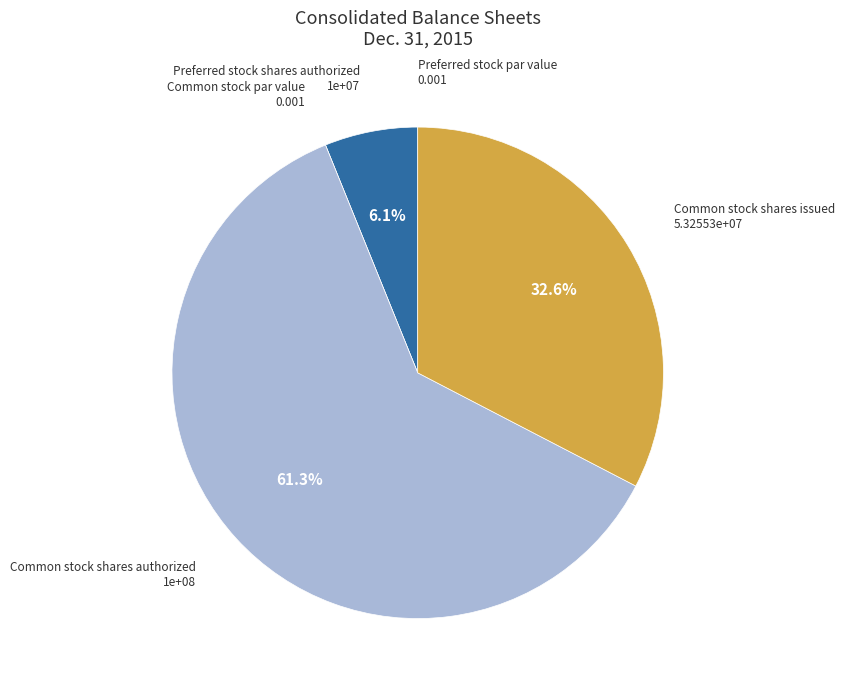

Is there any slice that represents more than half of the pie?

Yes